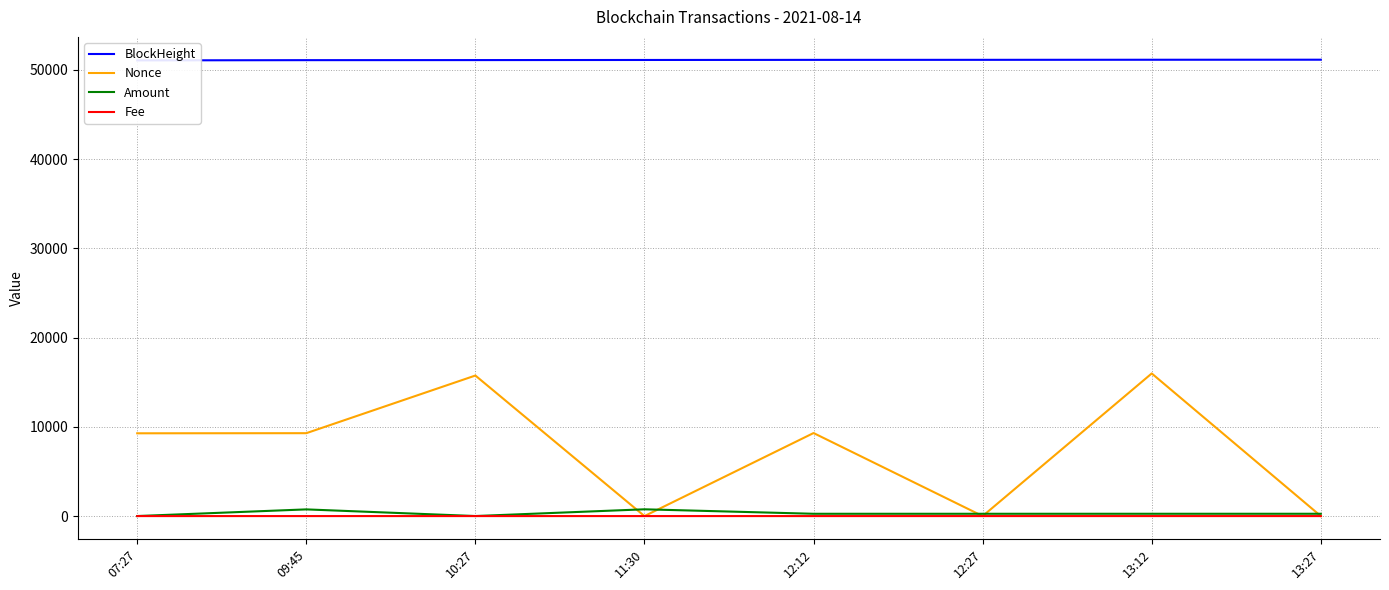

At 12:27, list the series in order from largest to smallest.

BlockHeight, Amount, Nonce, Fee